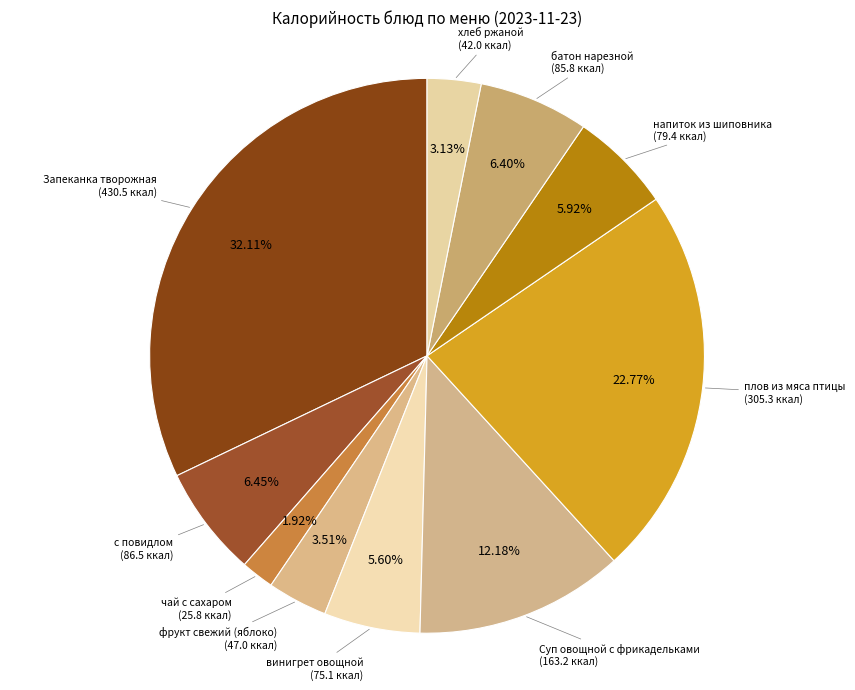

Rank the categories by value from highest to lowest.

Запеканка творожная, плов из мяса птицы, Суп овощной с фрикадельками, с повидлом, батон нарезной, напиток из шиповника, винигрет овощной, фрукт свежий (яблоко), хлеб ржаной, чай с сахаром